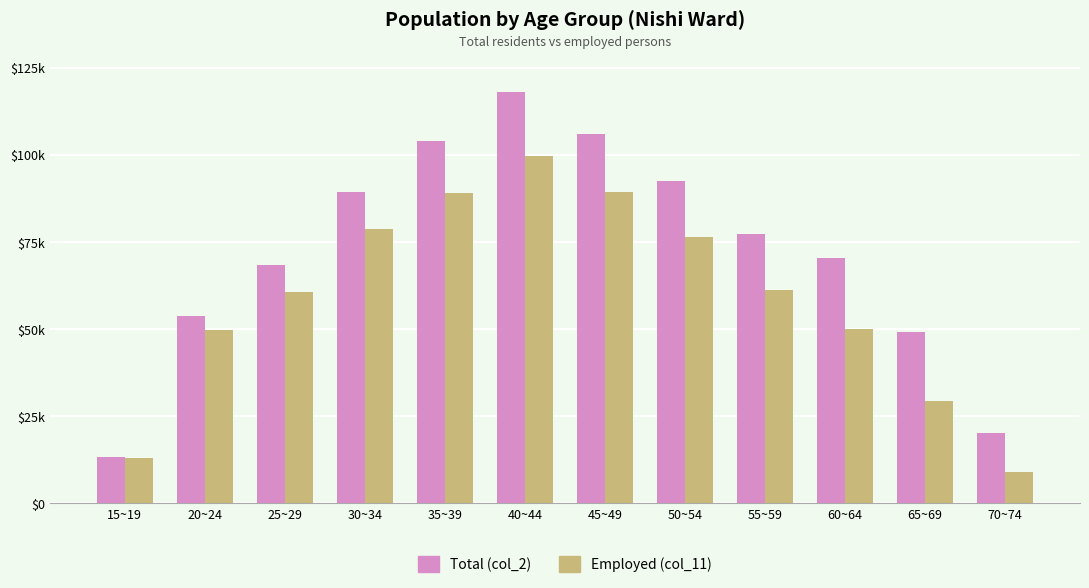

Reading left to right, extract all data points from this chart.

Total (col_2): 1333	5392	6848	8932	10394	11800	10619	9243	7737	7036	4914	2027
Employed (col_11): 1291	4991	6057	7866	8908	9988	8932	7642	6135	5016	2927	905